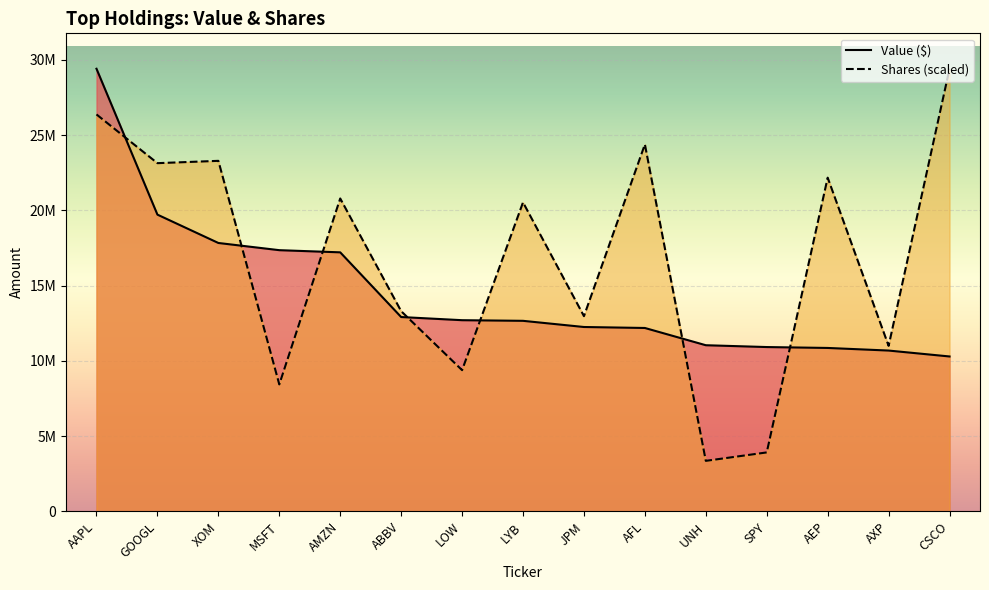

Where do Shares and Value ($) first cross each other?

AAPL and GOOGL